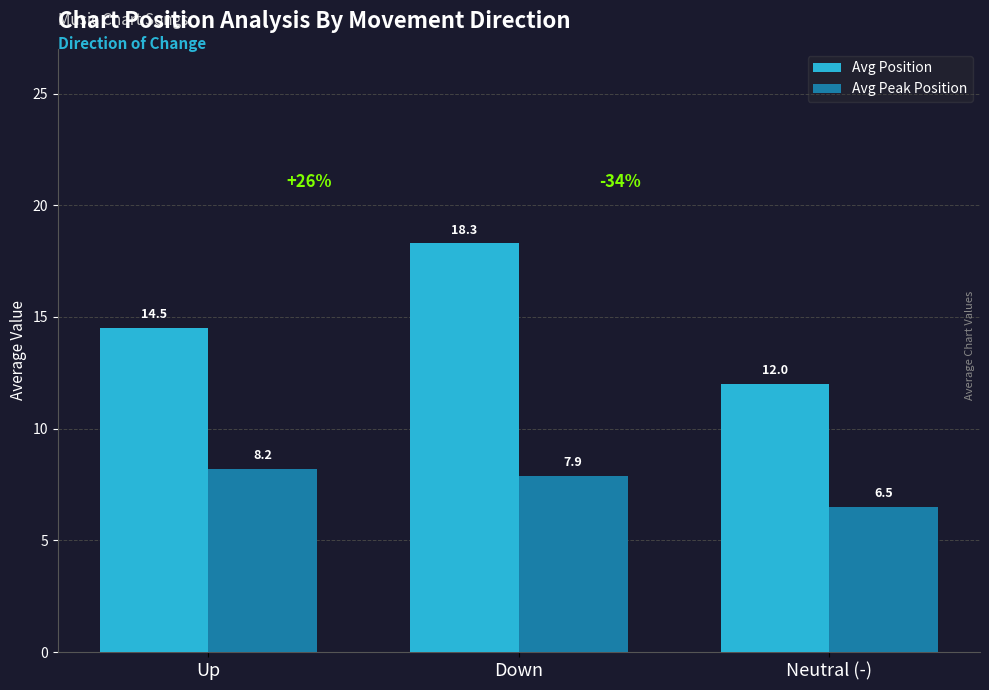

How many groups of bars are there?

3